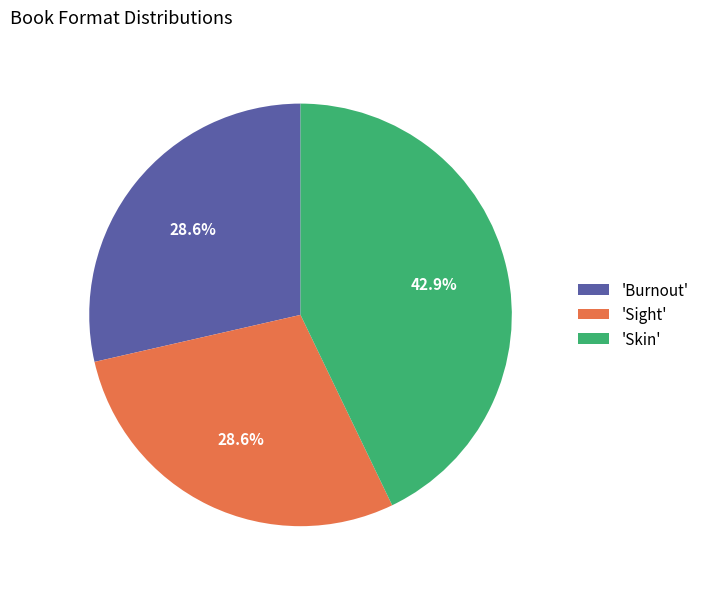

Does any single category account for the majority?

No